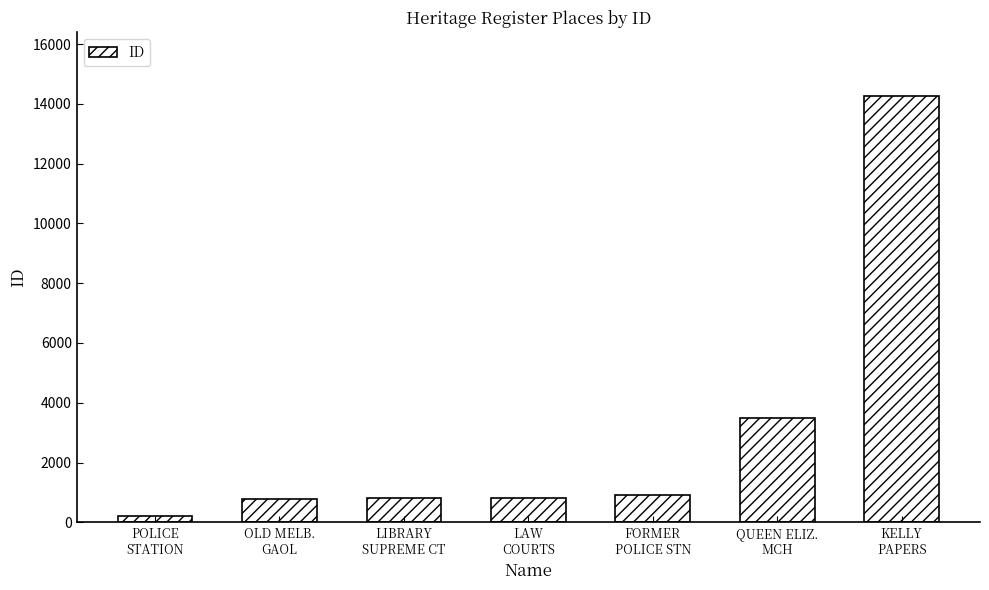

Is it true that the value at LIBRARY
SUPREME CT is 1376?

False